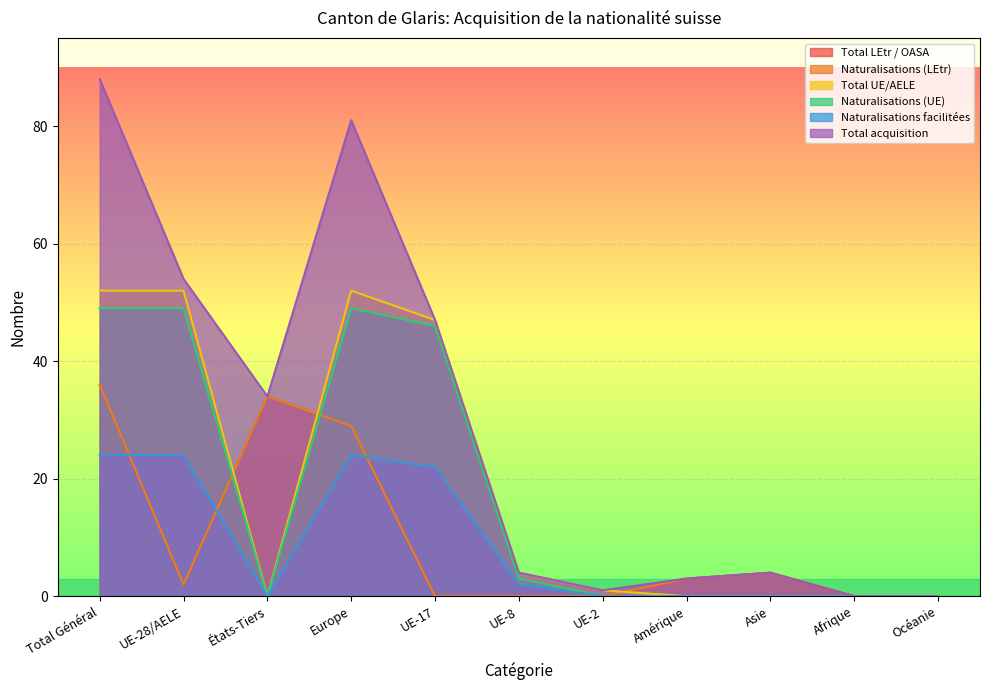

How many interior local valleys does the Naturalisations (LEtr) series have?

1